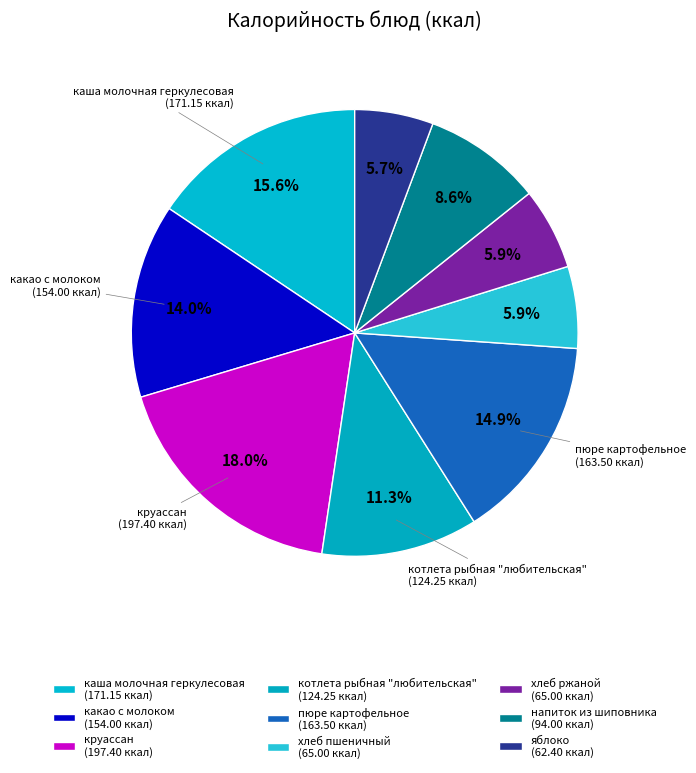

Rank the categories by value from highest to lowest.

круассан, каша молочная геркулесовая, пюре картофельное, какао с молоком, котлета рыбная "любительская", напиток из шиповника, хлеб пшеничный, хлеб ржаной, яблоко